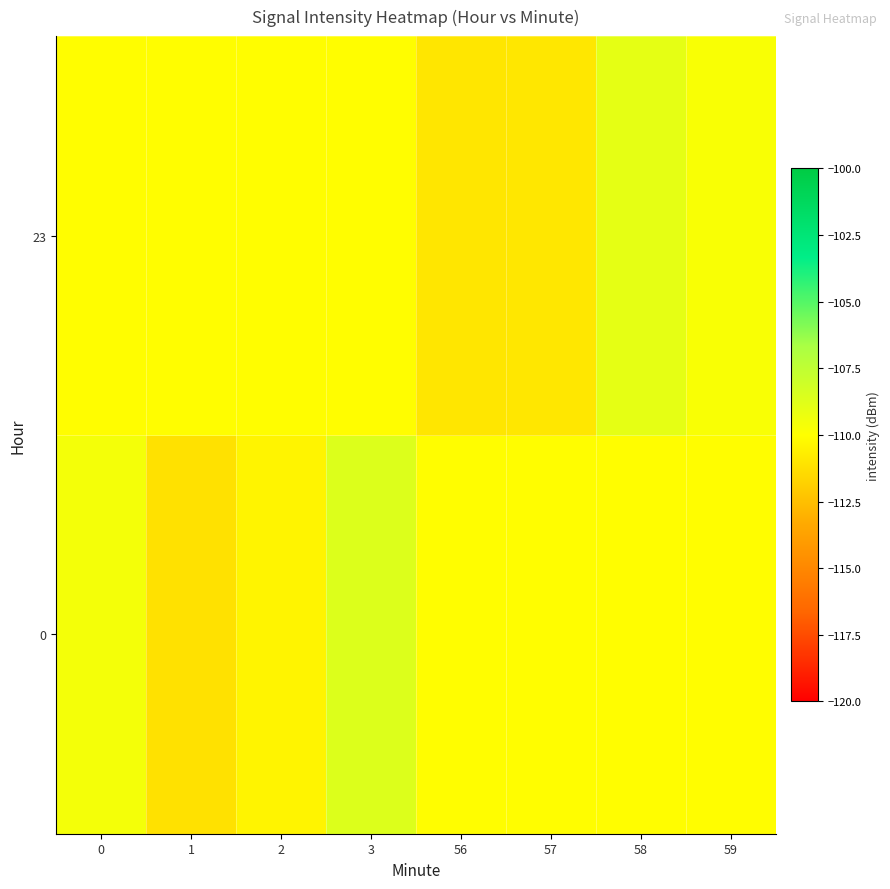

Reading left to right, transcribe all the data shown in this chart.

0: 0=-109.6	1=-111.2	2=-110.4	3=-108.7	56=-110.1	57=-110.1	58=-110.1	59=-110.1
23: 0=-110.1	1=-110.1	2=-110.1	3=-110.1	56=-110.9	57=-110.9	58=-109.0	59=-109.8